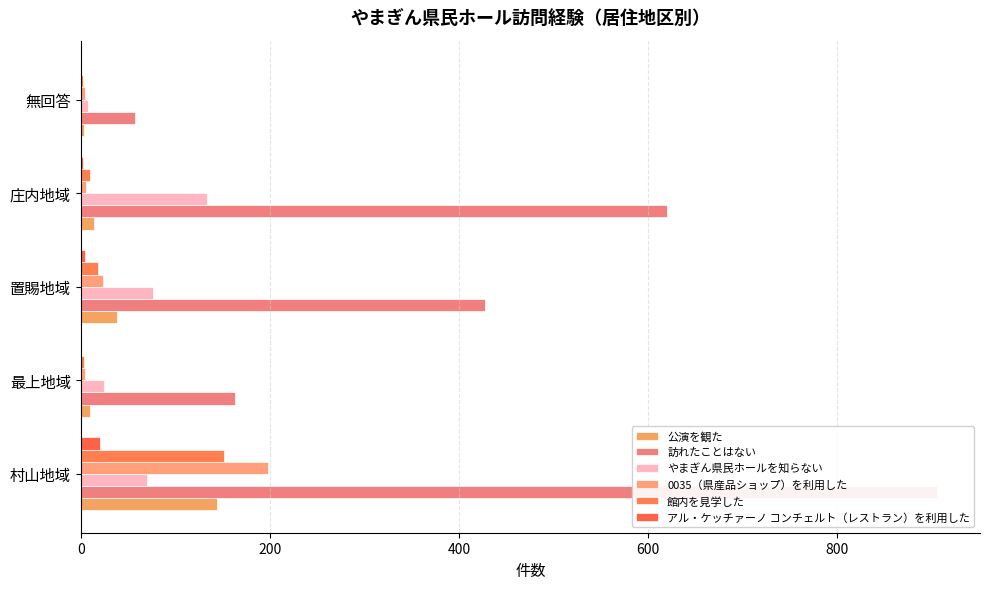

How many series are shown in this chart?

6